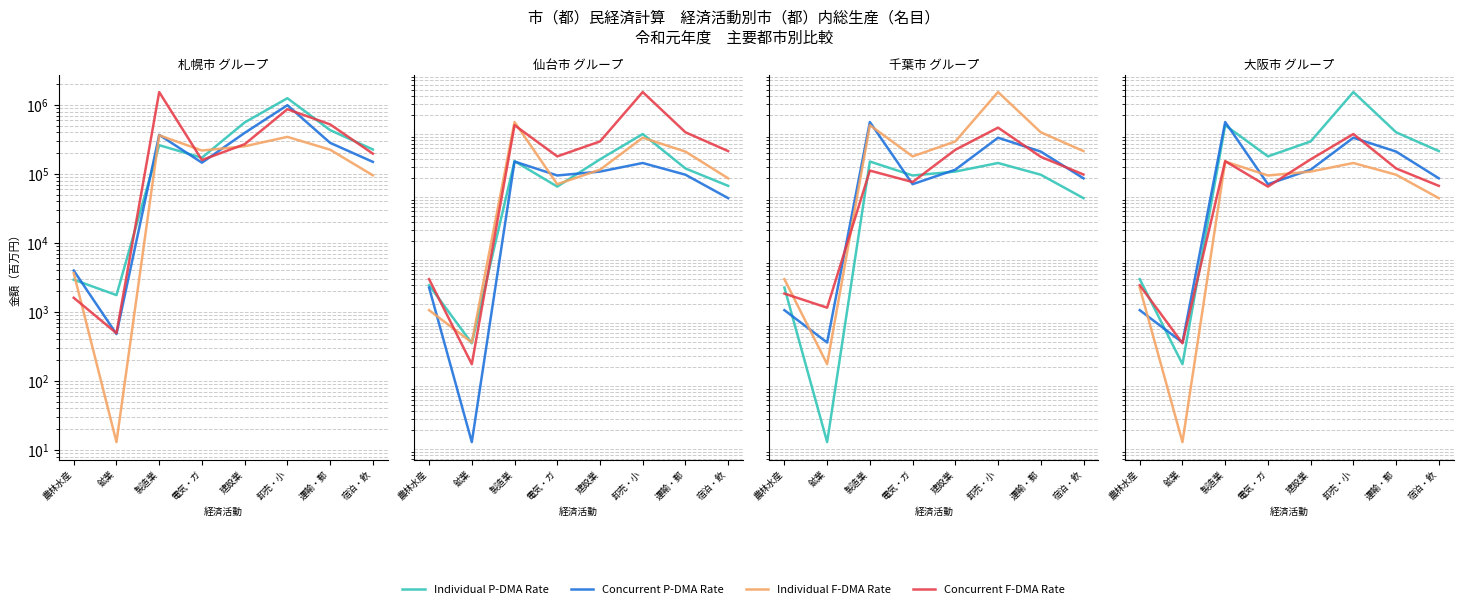

At how many categories does at least one series exceed 1784493?

1